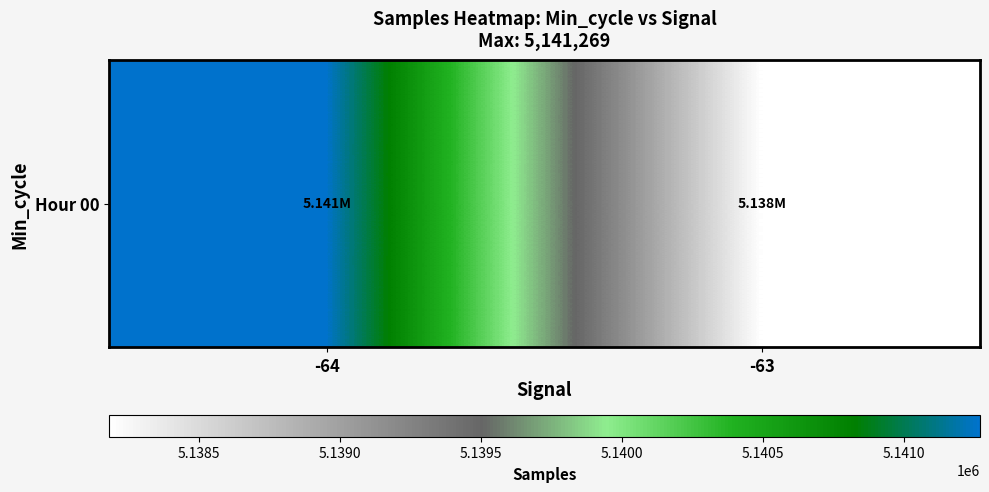

Where does the data first go above 5141269?

-64